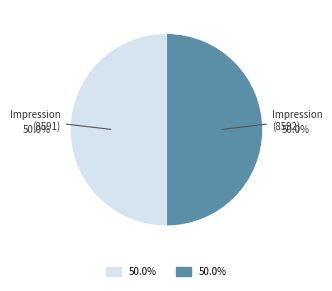

Count the number of slices in the pie.

2